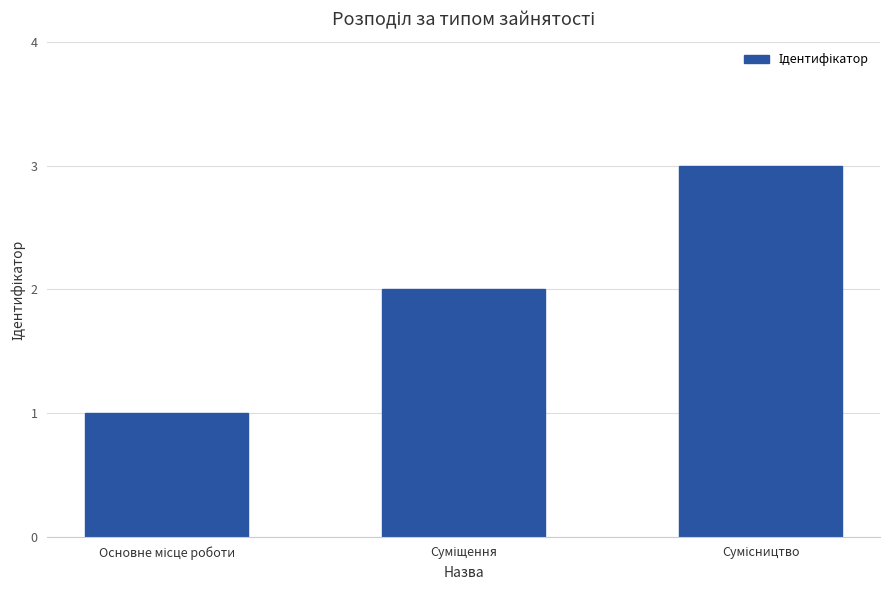

What is the value of the 2nd bar from the left?

2